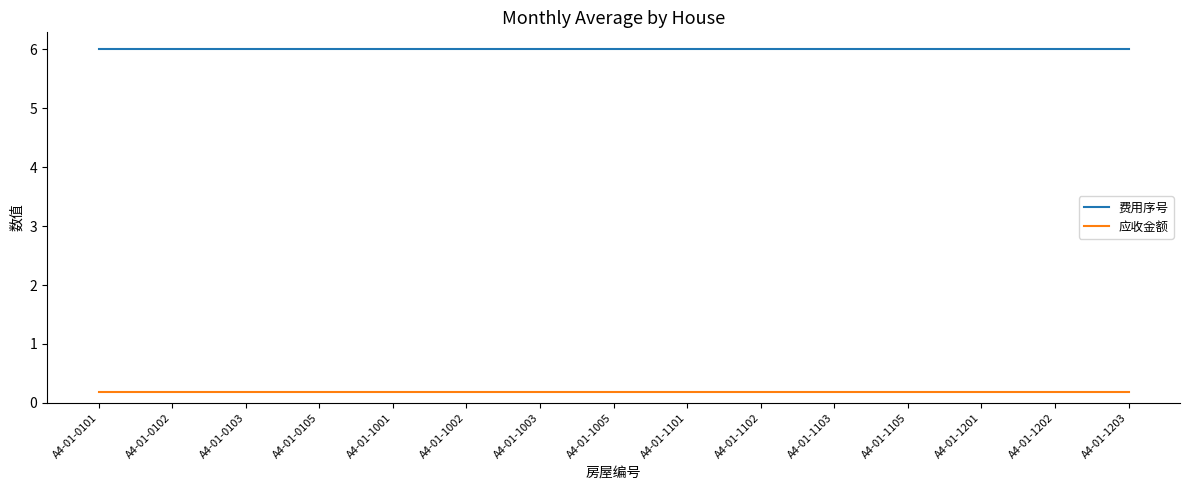

What is the highest value of the 费用序号 series?

6.0